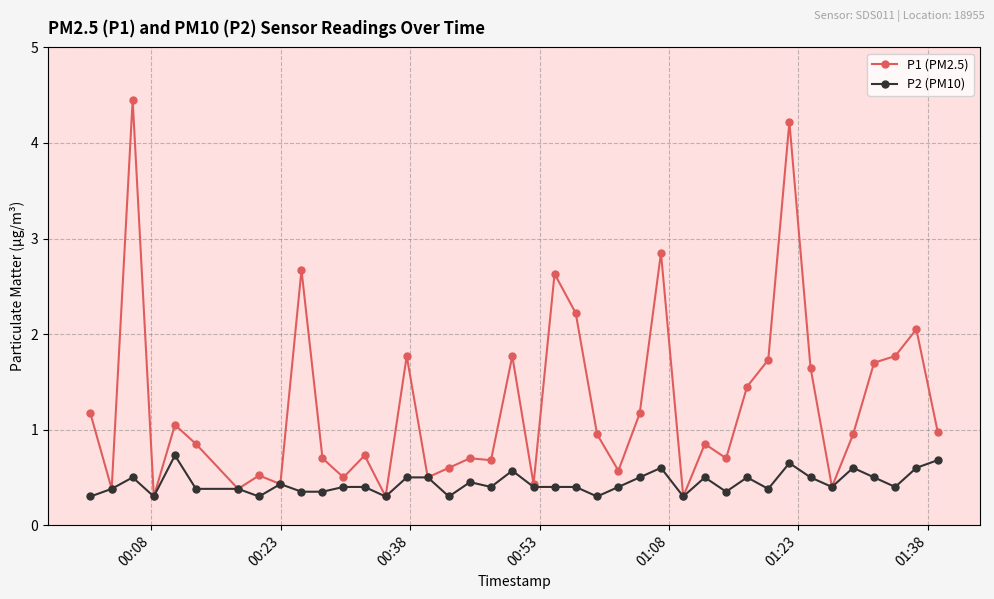

Rank the series by their maximum value, from lowest to highest.

P2 (PM10), P1 (PM2.5)